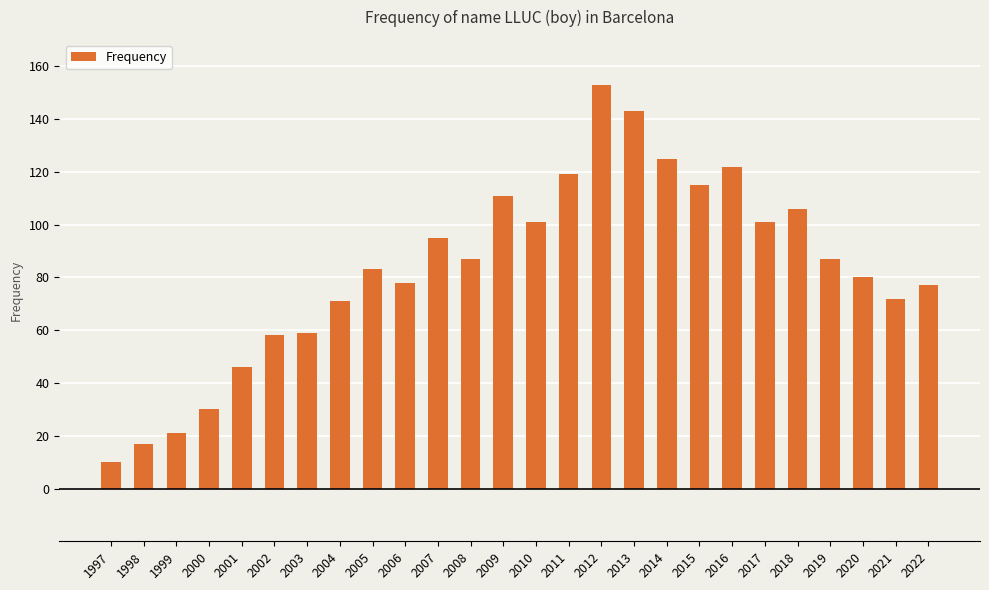

Which category has the highest value across all series?

2012